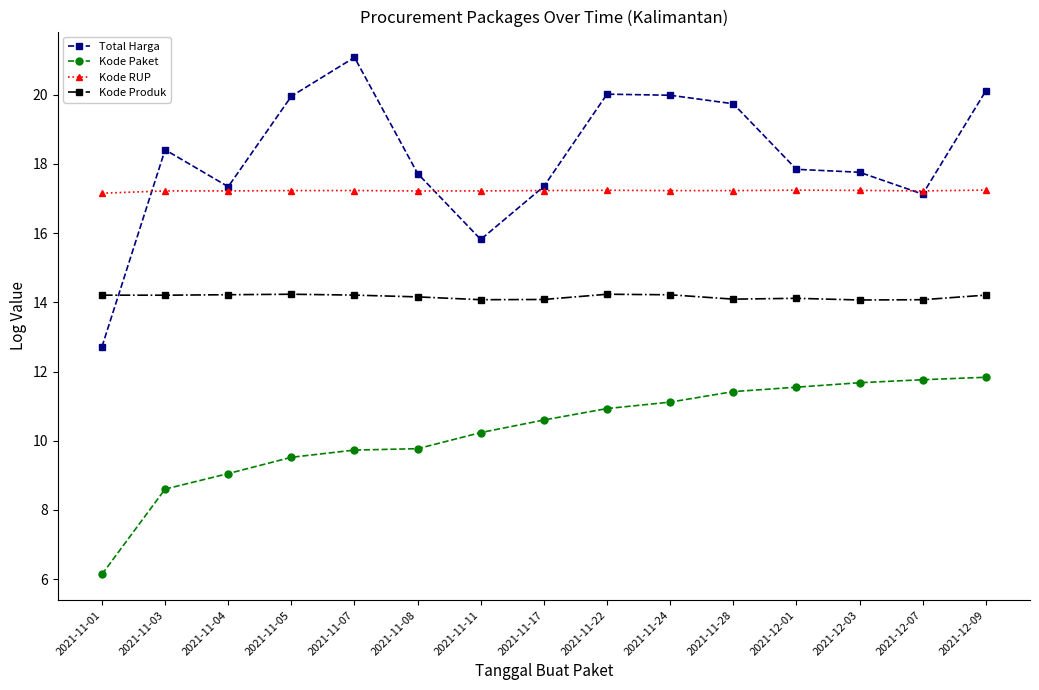

Is it true that Kode Paket equals 9.1 at 2021-11-04?

True